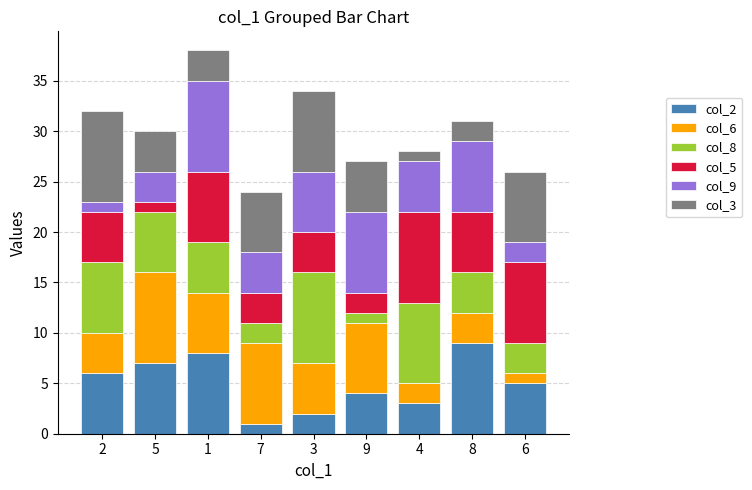

List the labels in order of col_2 value, smallest first.

7, 3, 4, 9, 6, 2, 5, 1, 8